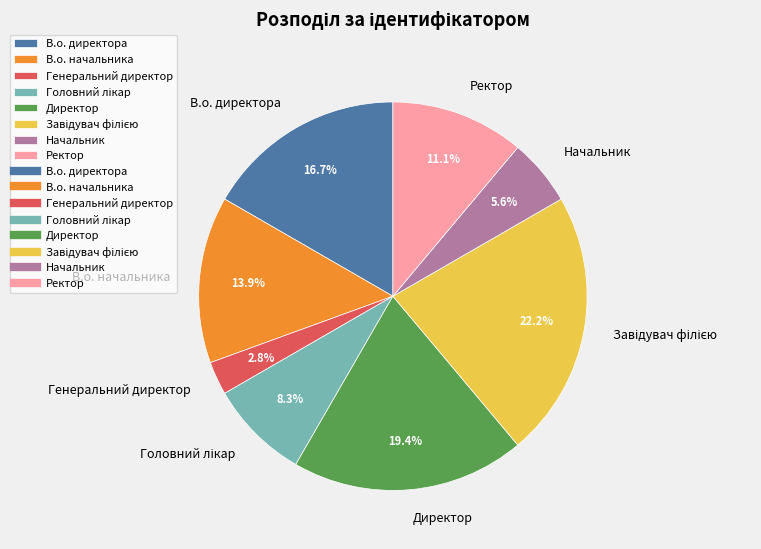

The Директор slice represents 19% of the pie. True or false?

True